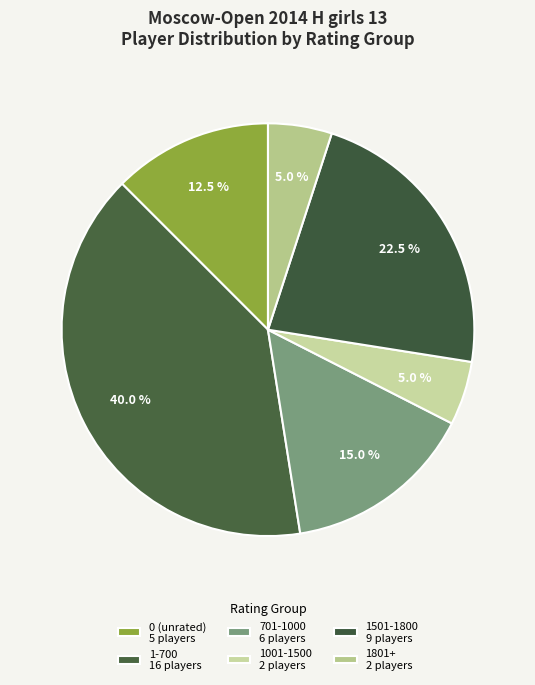

Is there a majority slice in this chart?

No